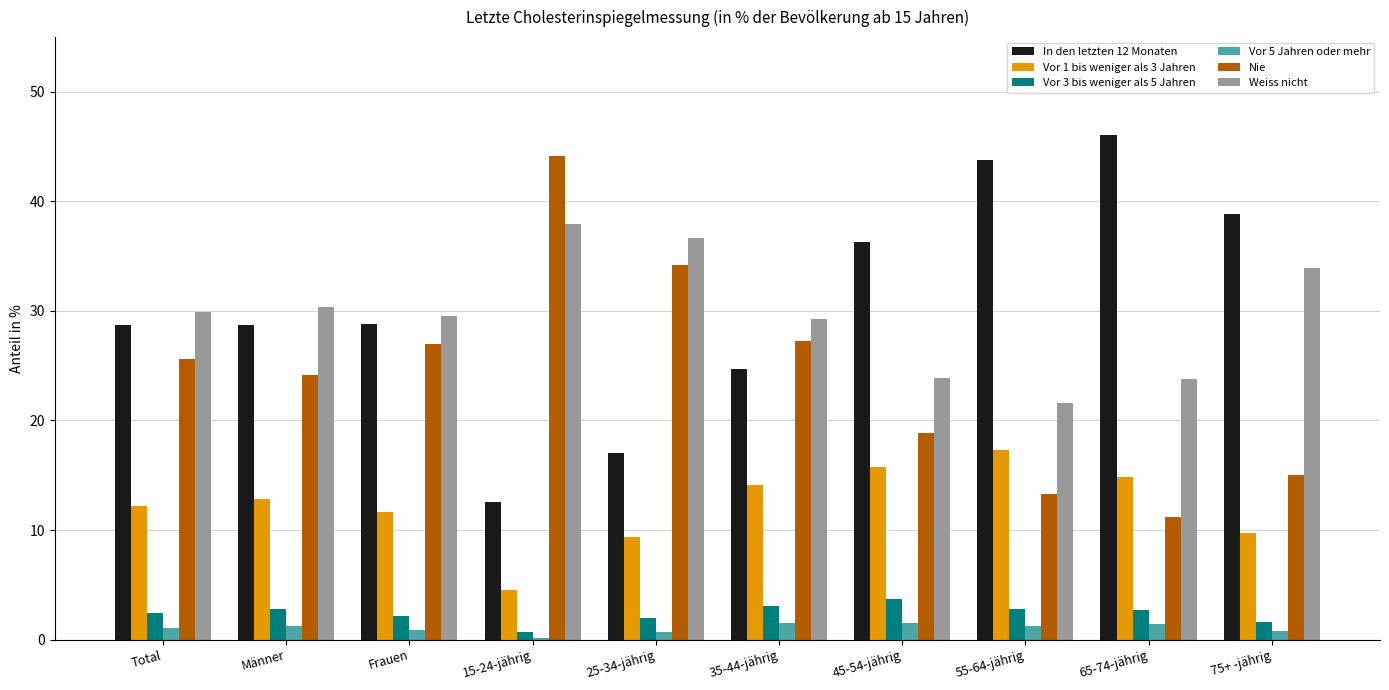

How many values in the Nie series are below 25?

5